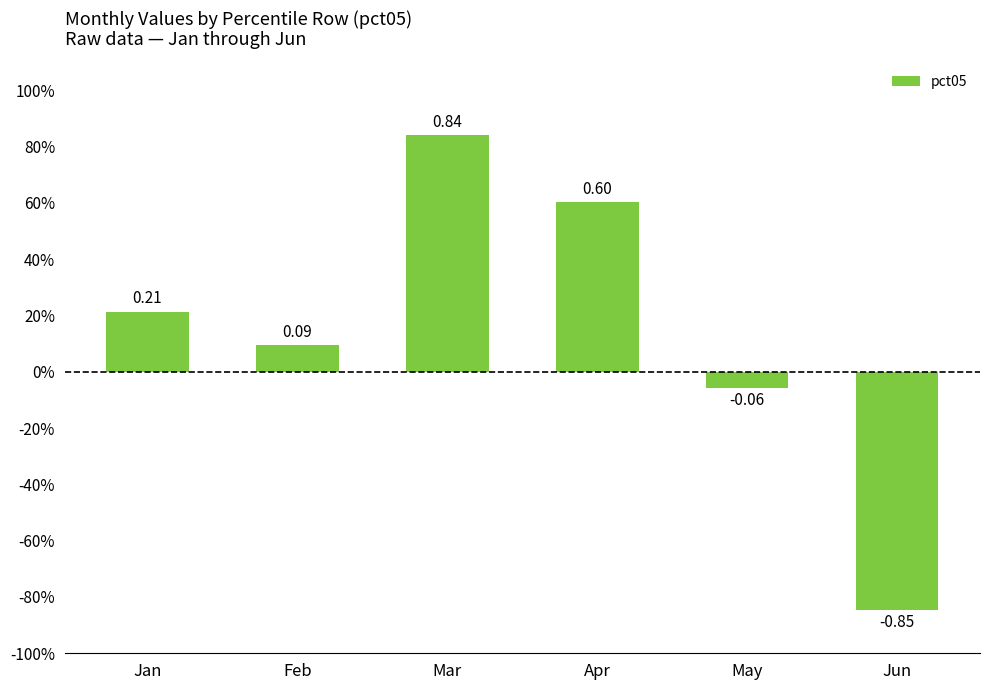

Are the bars horizontal?

No